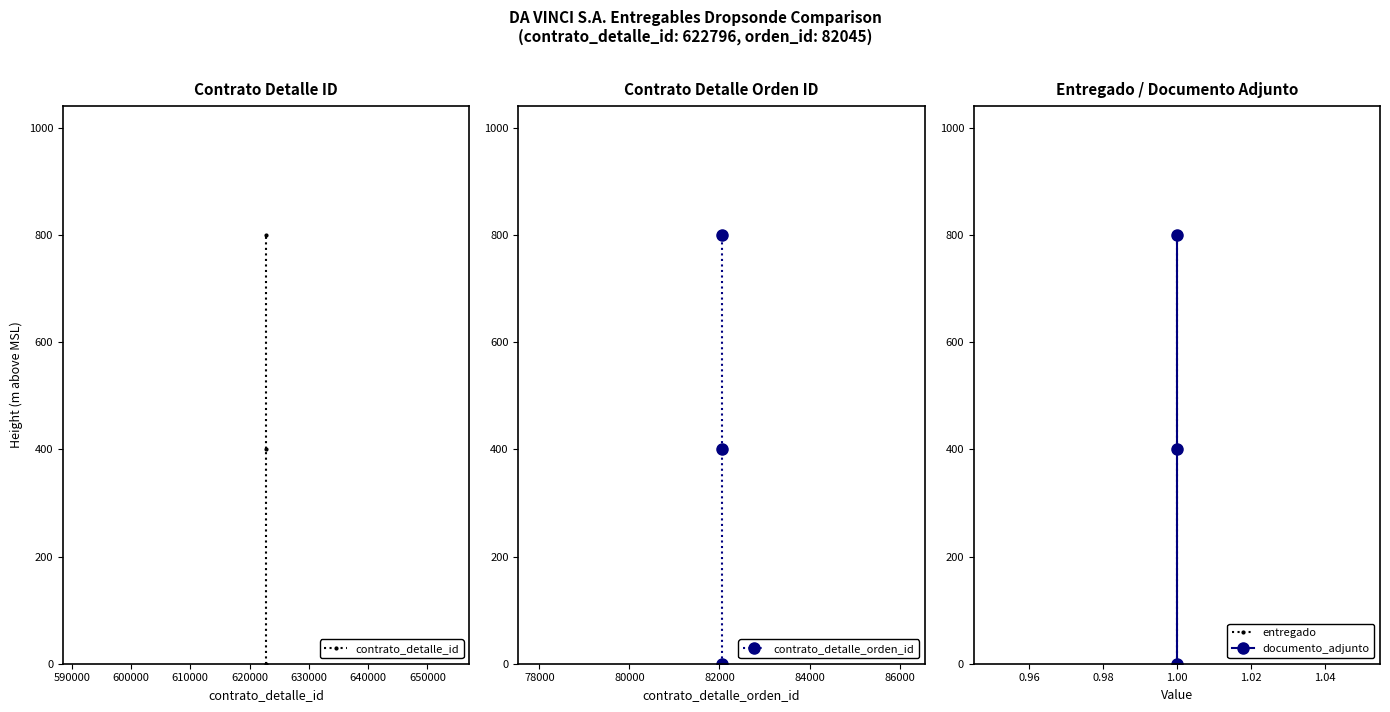

How many positive values does the entregado series have?

2